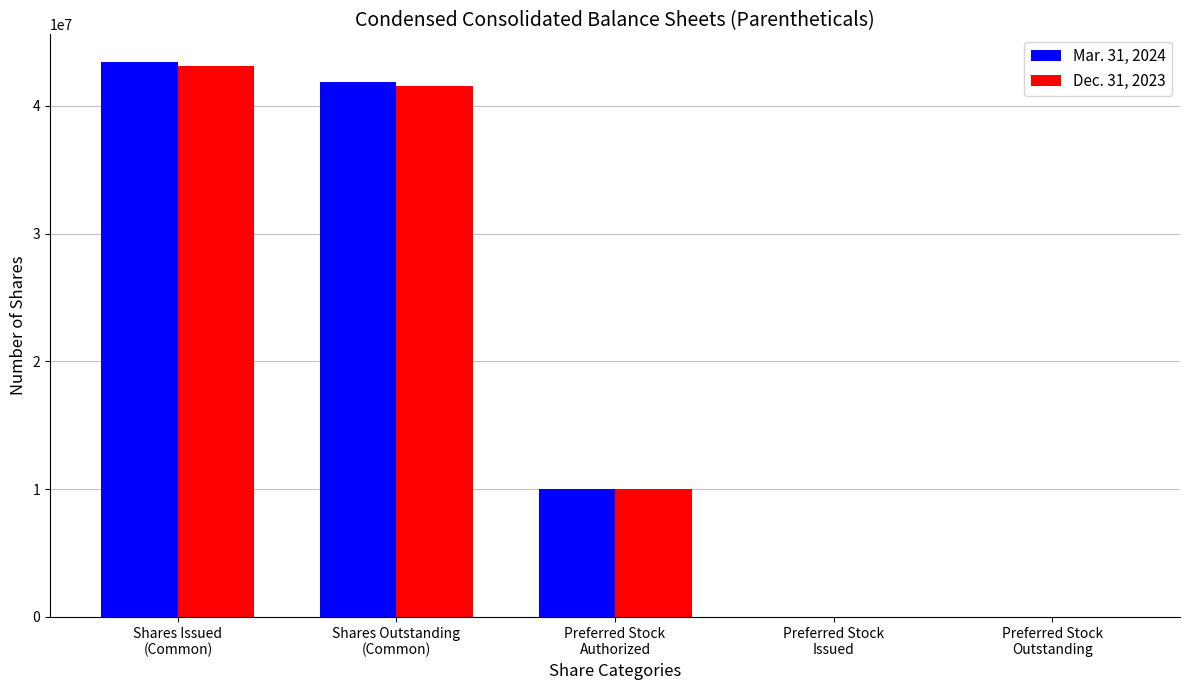

What is the difference between the Dec. 31, 2023 values at Shares Outstanding
(Common) and Preferred Stock
Authorized?

31534668